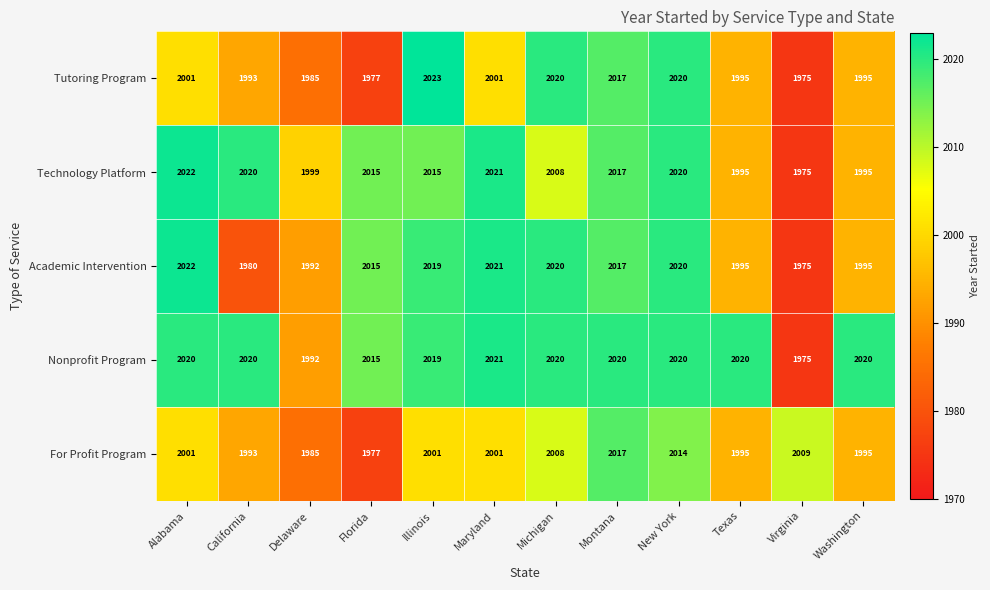

The value of For Profit Program at Washington is 1995. True or false?

True